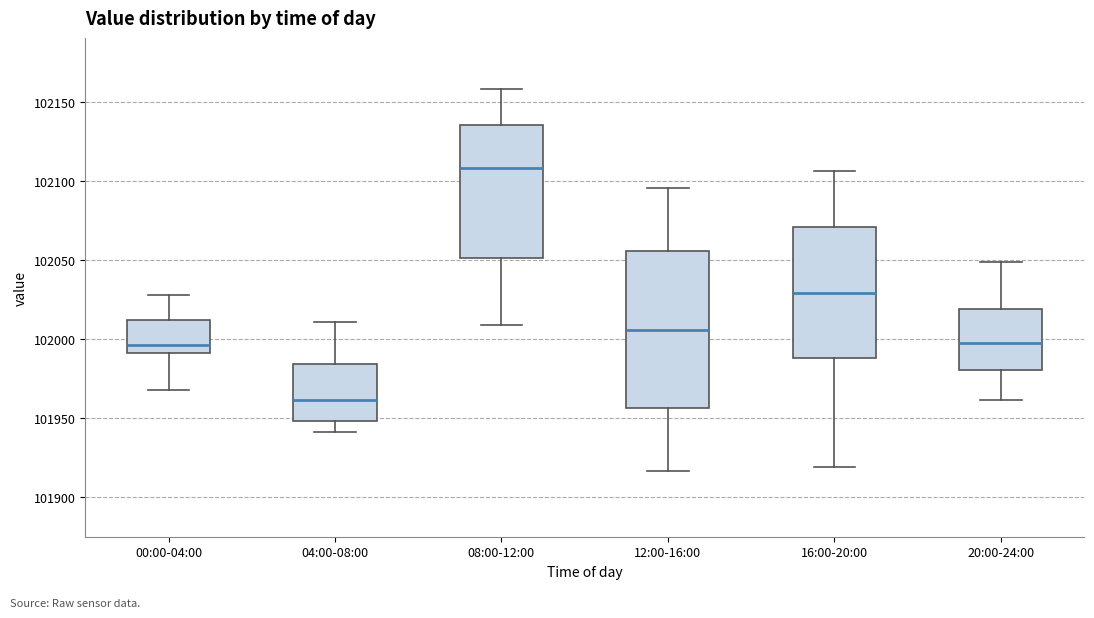

Comparing the boxes themselves (not the whiskers), which one is the tallest?

12:00-16:00